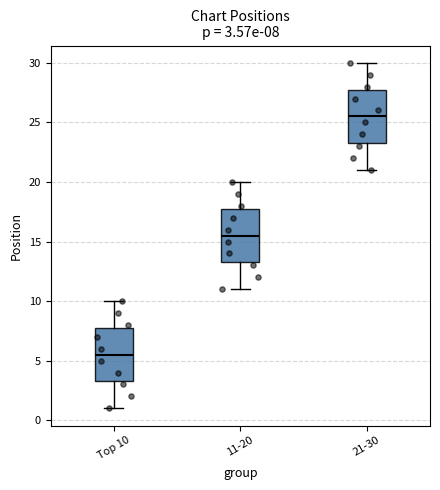

Which box's median line is the highest?

21-30